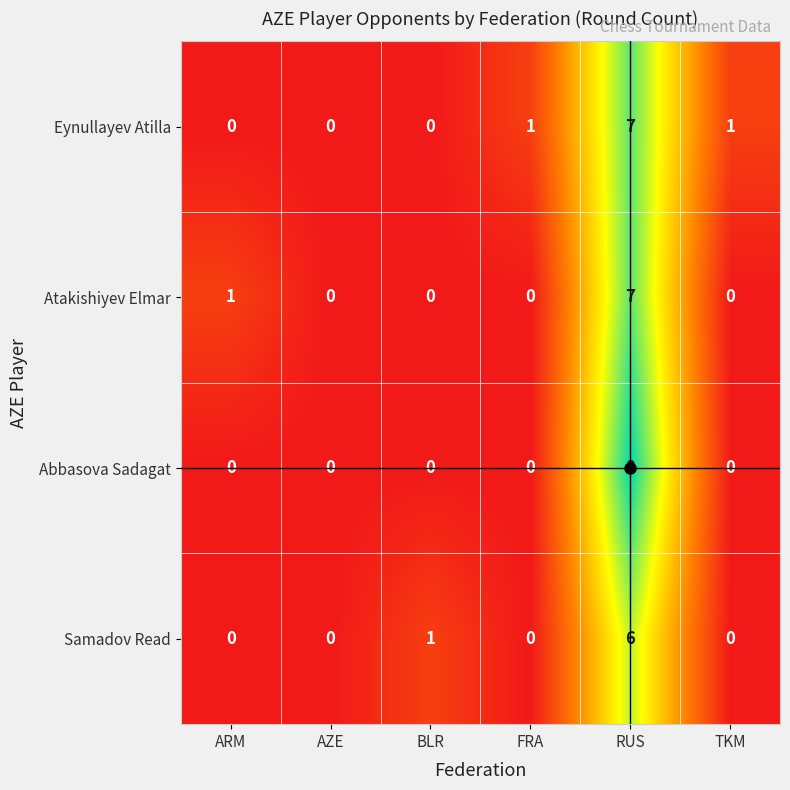

The Samadov Read series shows 3 at TKM. True or false?

False